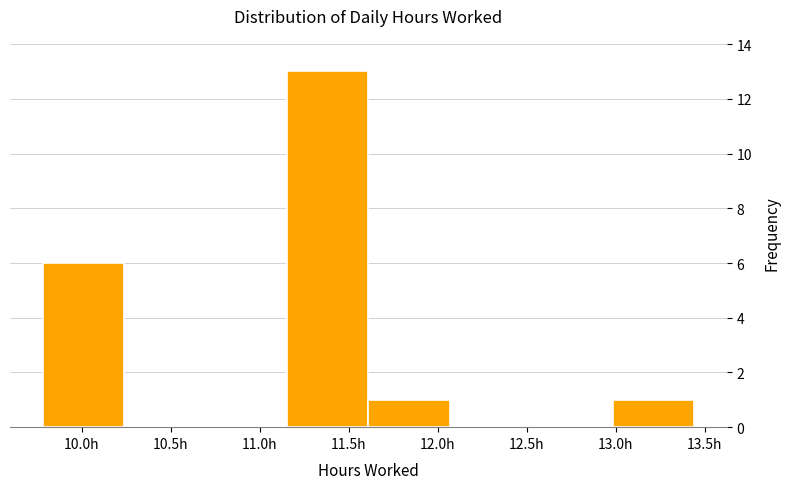

Reading left to right, transcribe this chart: for each bar, give the range it covers on the x-axis and its height. Neither the bar edges nor the heights are printed on the chart, so give them approximately, as read against the axes.

9.80 to 10.25: 6
10.25 to 10.70: 0
10.70 to 11.15: 0
11.15 to 11.60: 13
11.60 to 12.05: 1
12.05 to 12.55: 0
12.55 to 13.00: 0
13.00 to 13.45: 1